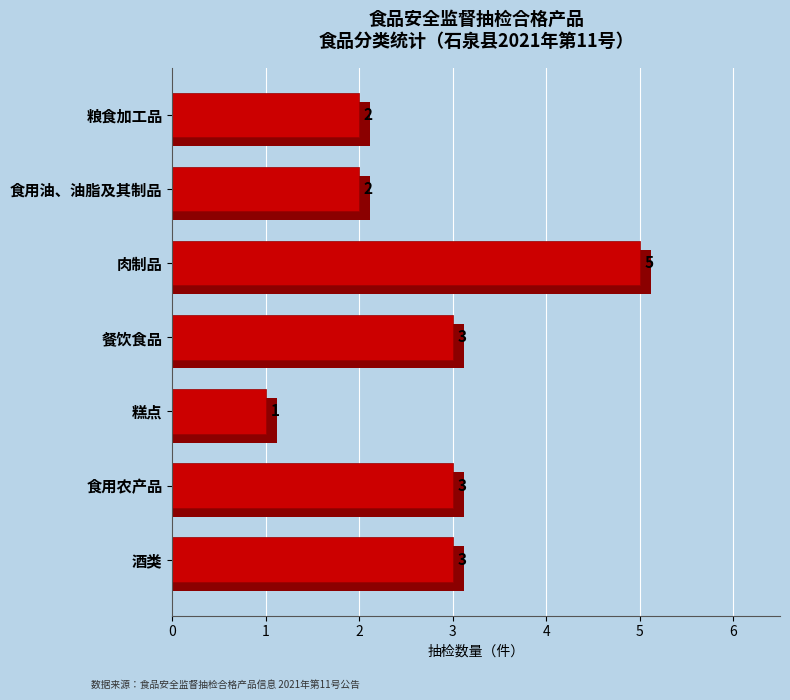

How many categories are shown in the chart?

7